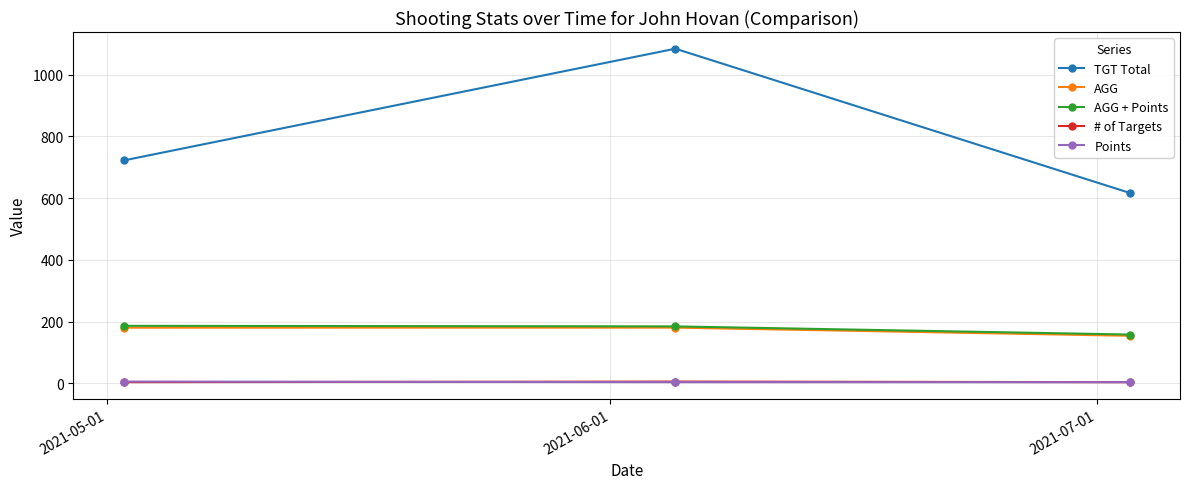

What is the greatest value displayed?

1084.0